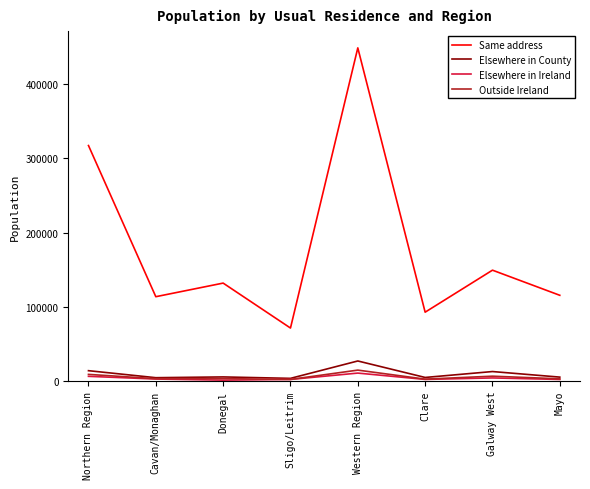

Read the Outside Ireland value at Northern Region, to the nearest 100.

9100